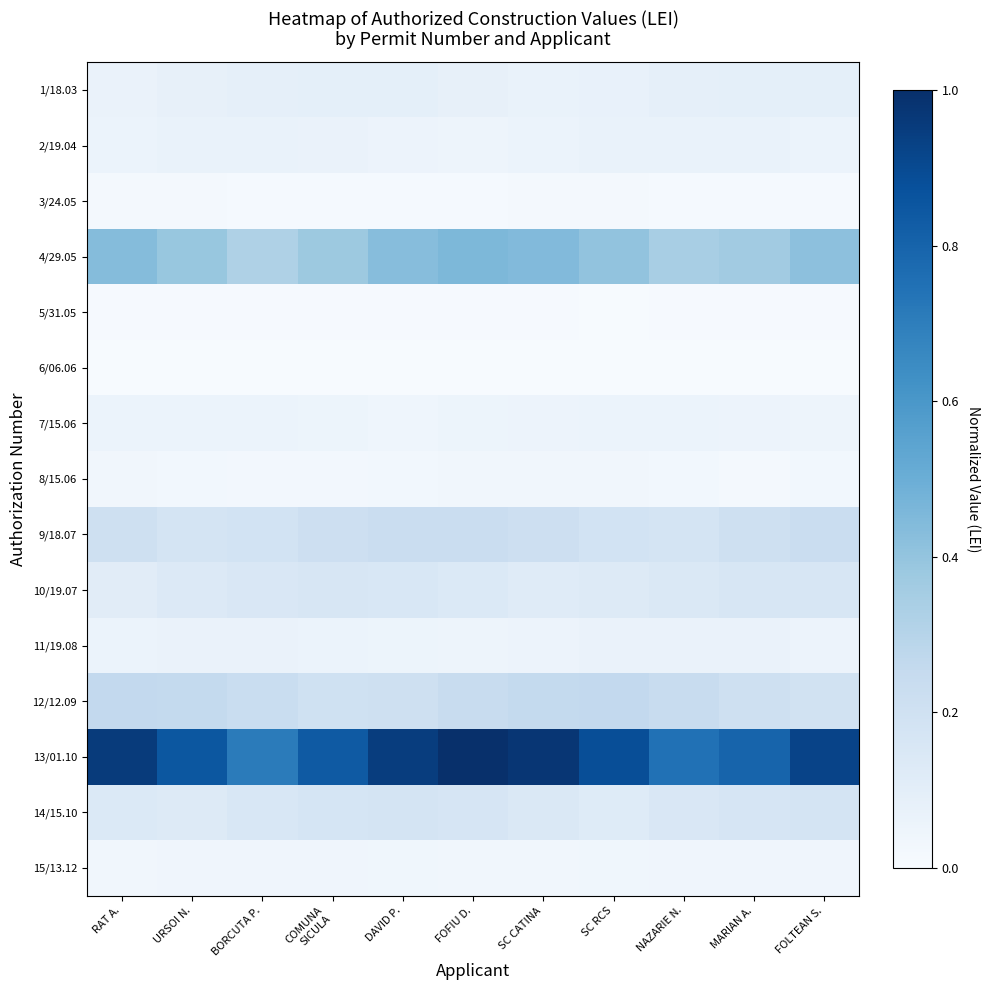

Reading left to right, extract all data points from this chart.

1/18.03: RAT A.=0.1	URSOI N.=0.1	BORCUTA P.=0.1	COMUNA
SICULA=0.1	DAVID P.=0.1	FOFIU D.=0.1	SC CATINA=0.1	SC RCS=0.1	NAZARIE N.=0.1	MARIAN A.=0.1	FOLTEAN S.=0.1
2/19.04: RAT A.=0.1	URSOI N.=0.1	BORCUTA P.=0.1	COMUNA
SICULA=0.1	DAVID P.=0.1	FOFIU D.=0.1	SC CATINA=0.1	SC RCS=0.1	NAZARIE N.=0.1	MARIAN A.=0.1	FOLTEAN S.=0.1
3/24.05: RAT A.=0.0	URSOI N.=0.0	BORCUTA P.=0.0	COMUNA
SICULA=0.0	DAVID P.=0.0	FOFIU D.=0.0	SC CATINA=0.0	SC RCS=0.0	NAZARIE N.=0.0	MARIAN A.=0.0	FOLTEAN S.=0.0
4/29.05: RAT A.=0.4	URSOI N.=0.4	BORCUTA P.=0.3	COMUNA
SICULA=0.4	DAVID P.=0.4	FOFIU D.=0.5	SC CATINA=0.4	SC RCS=0.4	NAZARIE N.=0.3	MARIAN A.=0.4	FOLTEAN S.=0.4
5/31.05: RAT A.=0.0	URSOI N.=0.0	BORCUTA P.=0.0	COMUNA
SICULA=0.0	DAVID P.=0.0	FOFIU D.=0.0	SC CATINA=0.0	SC RCS=0.0	NAZARIE N.=0.0	MARIAN A.=0.0	FOLTEAN S.=0.0
6/06.06: RAT A.=0.0	URSOI N.=0.0	BORCUTA P.=0.0	COMUNA
SICULA=0.0	DAVID P.=0.0	FOFIU D.=0.0	SC CATINA=0.0	SC RCS=0.0	NAZARIE N.=0.0	MARIAN A.=0.0	FOLTEAN S.=0.0
7/15.06: RAT A.=0.1	URSOI N.=0.1	BORCUTA P.=0.1	COMUNA
SICULA=0.1	DAVID P.=0.0	FOFIU D.=0.1	SC CATINA=0.1	SC RCS=0.1	NAZARIE N.=0.1	MARIAN A.=0.1	FOLTEAN S.=0.0
8/15.06: RAT A.=0.0	URSOI N.=0.0	BORCUTA P.=0.0	COMUNA
SICULA=0.0	DAVID P.=0.0	FOFIU D.=0.0	SC CATINA=0.0	SC RCS=0.0	NAZARIE N.=0.0	MARIAN A.=0.0	FOLTEAN S.=0.0
9/18.07: RAT A.=0.2	URSOI N.=0.2	BORCUTA P.=0.2	COMUNA
SICULA=0.2	DAVID P.=0.2	FOFIU D.=0.2	SC CATINA=0.2	SC RCS=0.2	NAZARIE N.=0.2	MARIAN A.=0.2	FOLTEAN S.=0.2
10/19.07: RAT A.=0.1	URSOI N.=0.1	BORCUTA P.=0.2	COMUNA
SICULA=0.2	DAVID P.=0.2	FOFIU D.=0.1	SC CATINA=0.1	SC RCS=0.1	NAZARIE N.=0.1	MARIAN A.=0.2	FOLTEAN S.=0.2
11/19.08: RAT A.=0.1	URSOI N.=0.1	BORCUTA P.=0.1	COMUNA
SICULA=0.1	DAVID P.=0.1	FOFIU D.=0.0	SC CATINA=0.1	SC RCS=0.1	NAZARIE N.=0.1	MARIAN A.=0.1	FOLTEAN S.=0.1
12/12.09: RAT A.=0.3	URSOI N.=0.3	BORCUTA P.=0.2	COMUNA
SICULA=0.2	DAVID P.=0.2	FOFIU D.=0.2	SC CATINA=0.3	SC RCS=0.3	NAZARIE N.=0.2	MARIAN A.=0.2	FOLTEAN S.=0.2
13/01.10: RAT A.=1.0	URSOI N.=0.9	BORCUTA P.=0.7	COMUNA
SICULA=0.8	DAVID P.=0.9	FOFIU D.=1.0	SC CATINA=1.0	SC RCS=0.9	NAZARIE N.=0.7	MARIAN A.=0.8	FOLTEAN S.=0.9
14/15.10: RAT A.=0.1	URSOI N.=0.1	BORCUTA P.=0.2	COMUNA
SICULA=0.2	DAVID P.=0.2	FOFIU D.=0.2	SC CATINA=0.1	SC RCS=0.1	NAZARIE N.=0.1	MARIAN A.=0.2	FOLTEAN S.=0.2
15/13.12: RAT A.=0.0	URSOI N.=0.0	BORCUTA P.=0.0	COMUNA
SICULA=0.0	DAVID P.=0.0	FOFIU D.=0.0	SC CATINA=0.0	SC RCS=0.0	NAZARIE N.=0.0	MARIAN A.=0.0	FOLTEAN S.=0.0